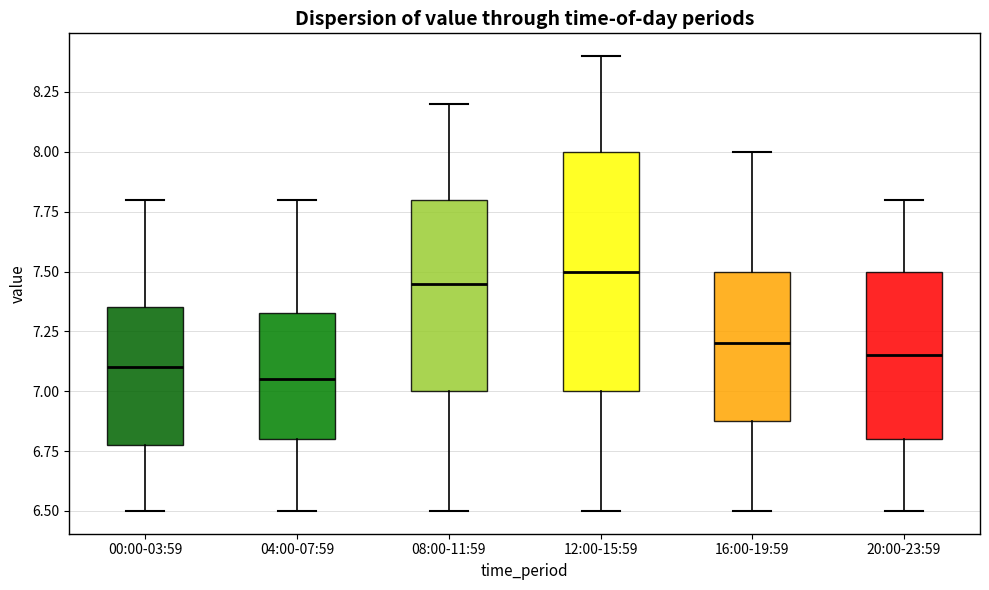

Which box is the tallest, from its lower edge to its upper edge?

12:00-15:59